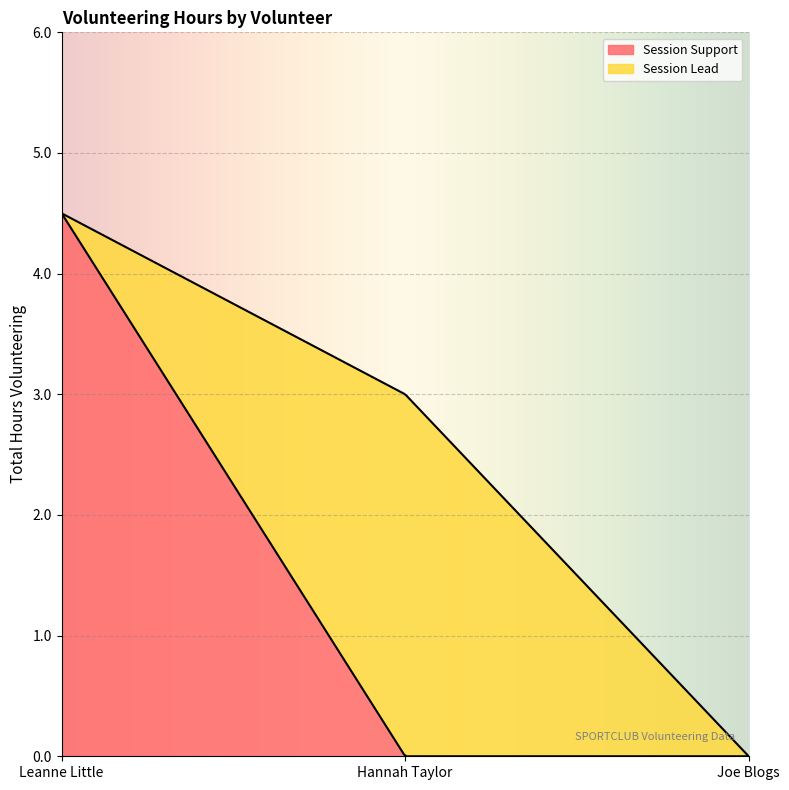

What are all the series names shown in the legend?

Session Support, Session Lead